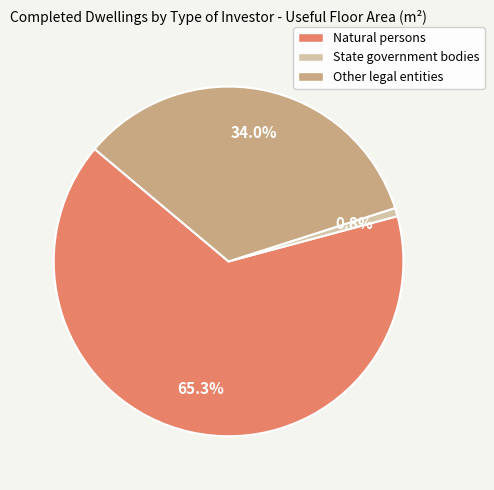

What is the largest slice in the pie chart?

Natural persons